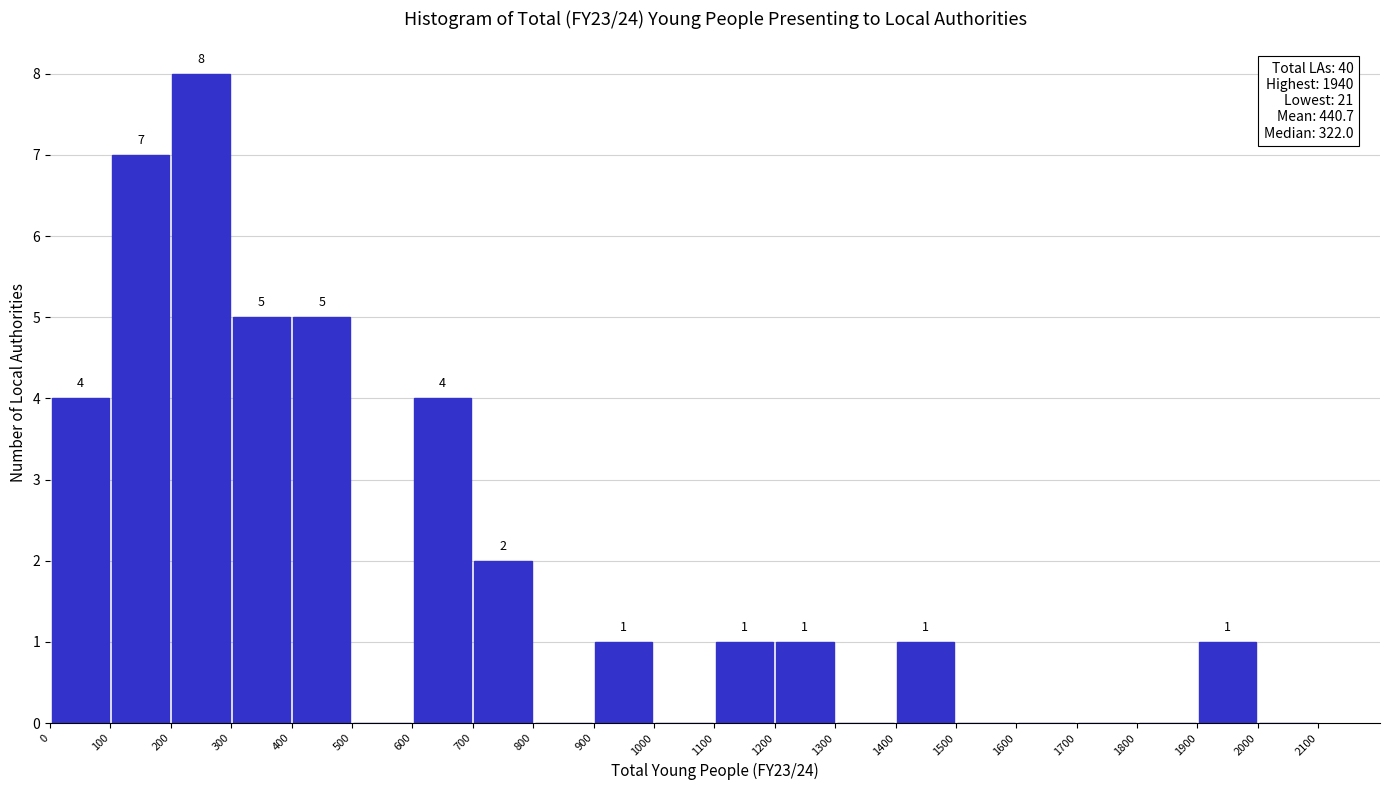

Which range on the x-axis has the tallest bar?

200 to 300